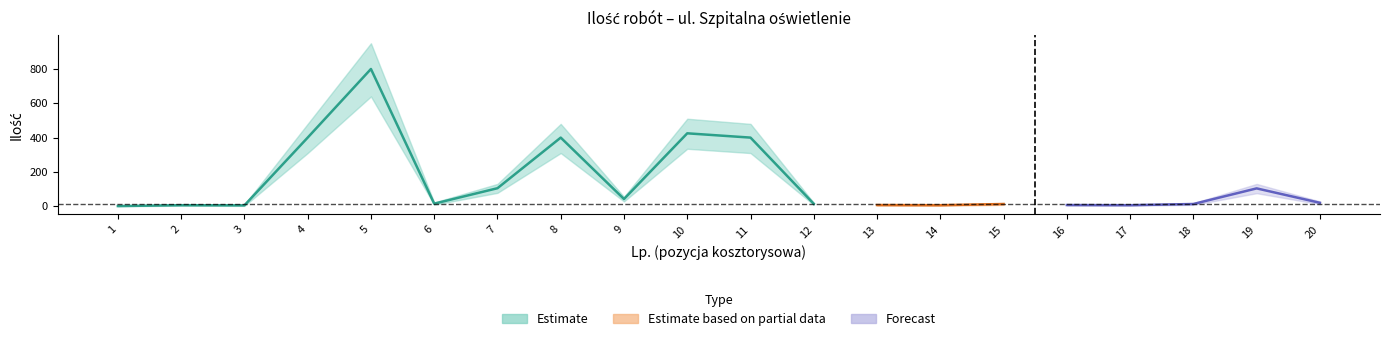

What is the difference between the second highest and minimum values in the upper_bound series?

508